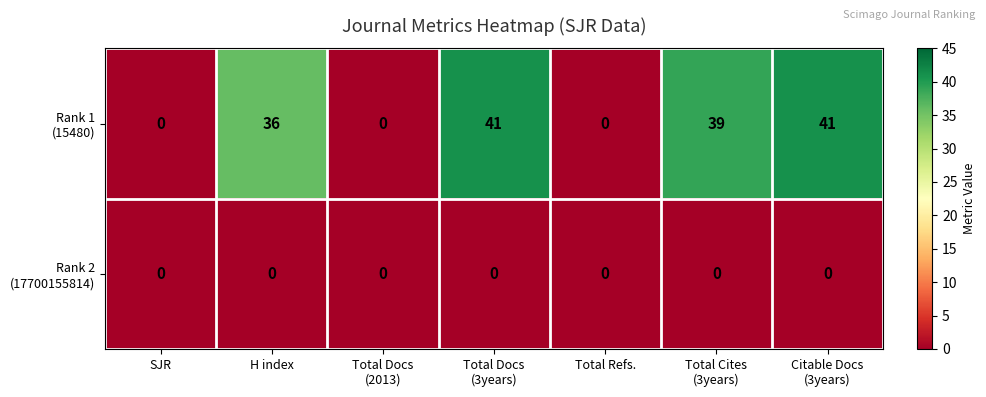

At how many categories does at least one series exceed 2?

4